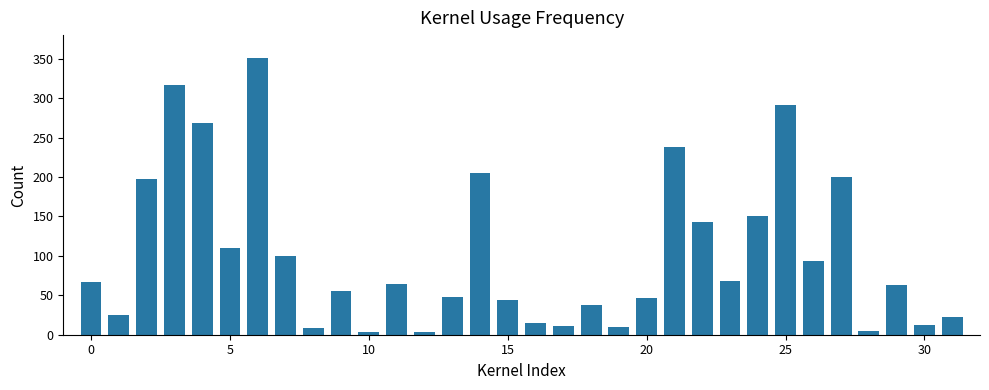

What is the maximum value shown in the chart?

351